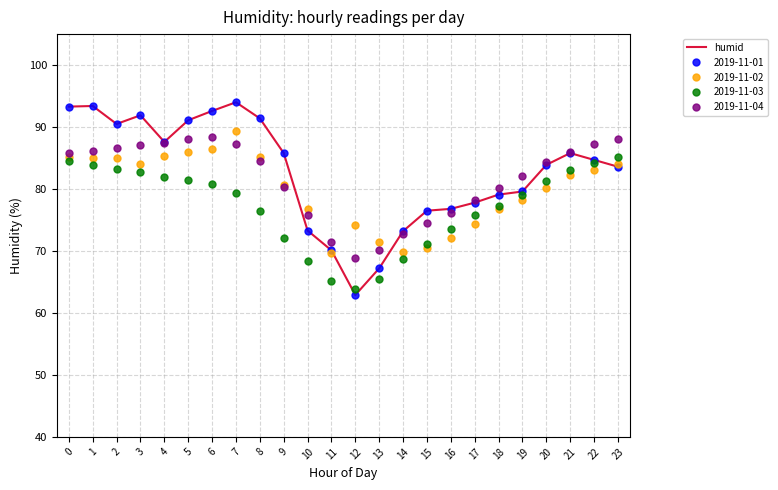

Does the chart have visible grid lines?

Yes